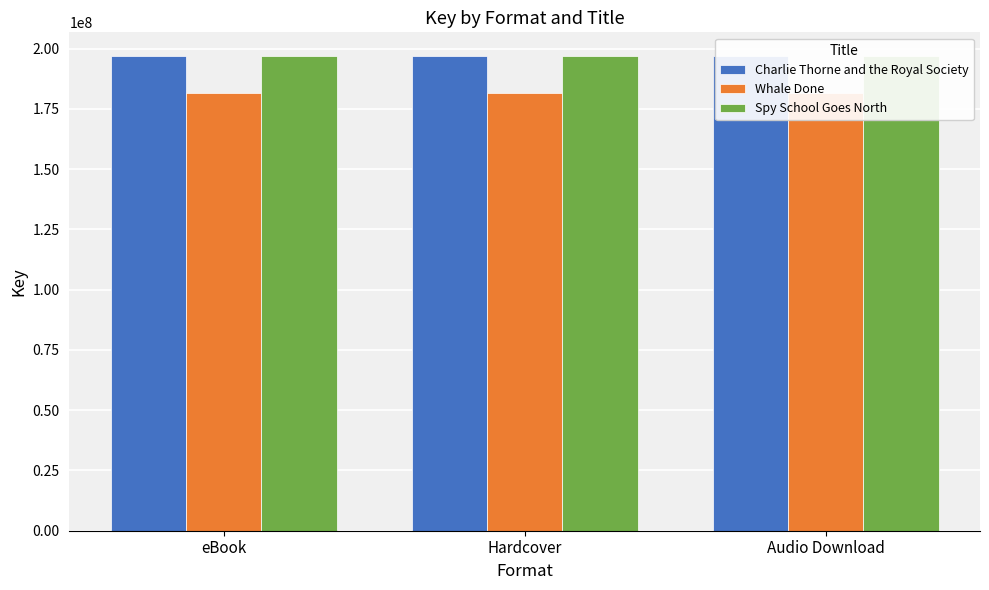

Is it true that Whale Done equals 73431465 at eBook?

False